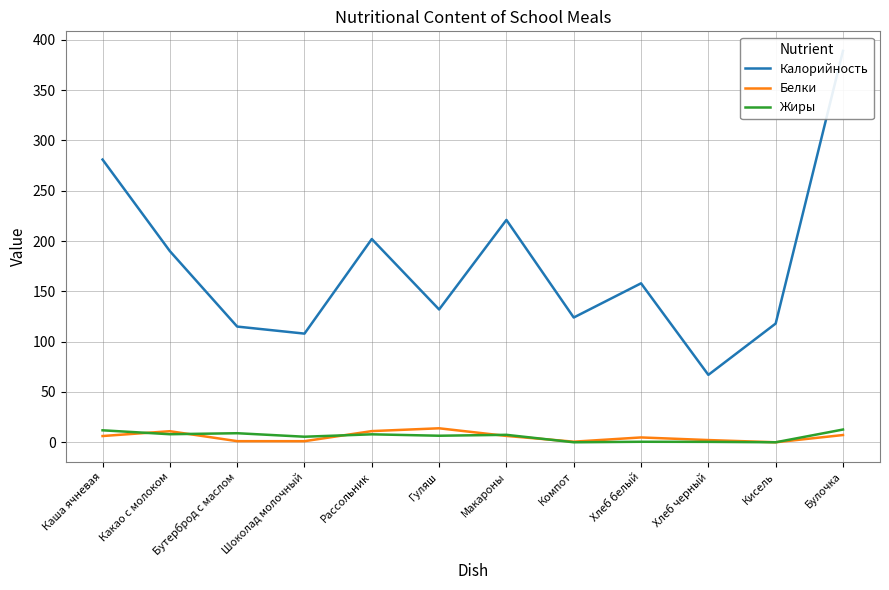

What is the sum of all Калорийность values?

2105.0